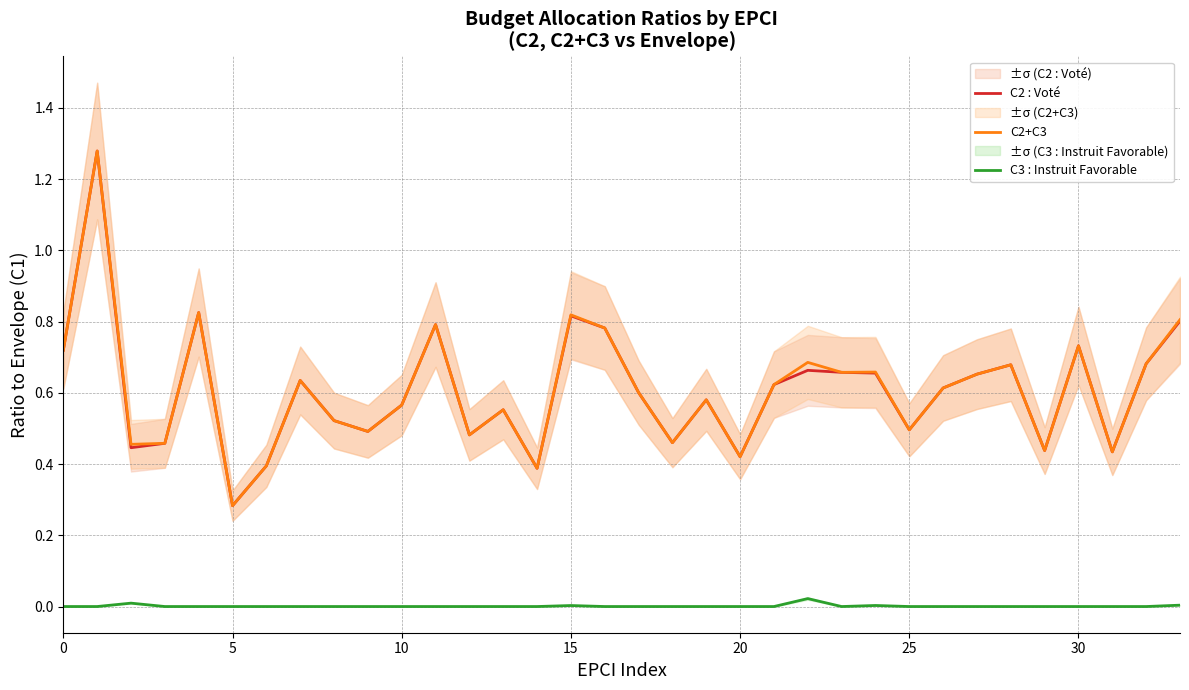

At how many categories does at least one series exceed 0?

34